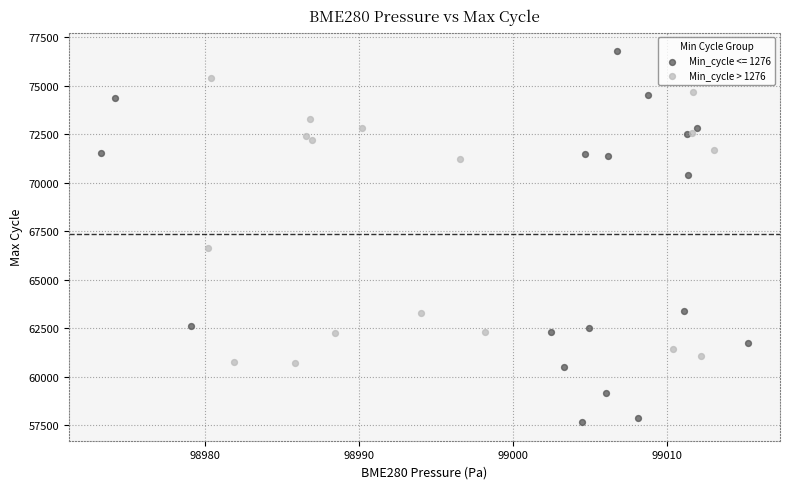

Which series has the largest Y range (max minus min)?

Min_cycle <= 1276